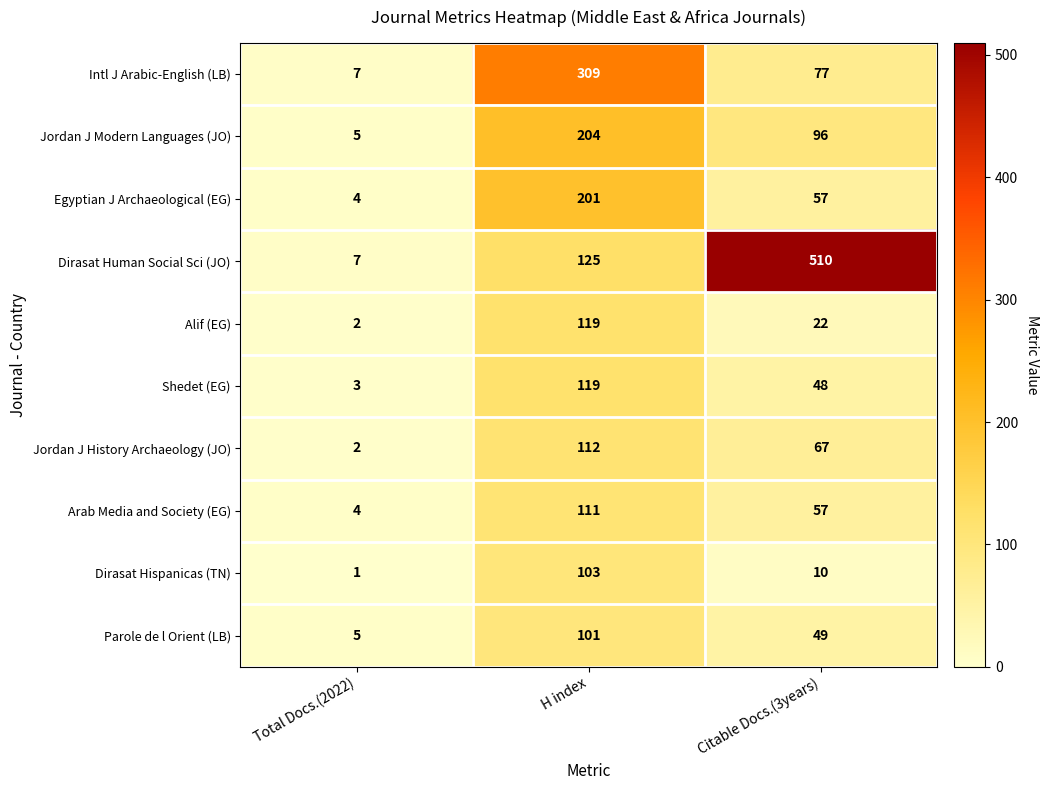

At which label does Egyptian J Archaeological (EG) first exceed 57?

H index